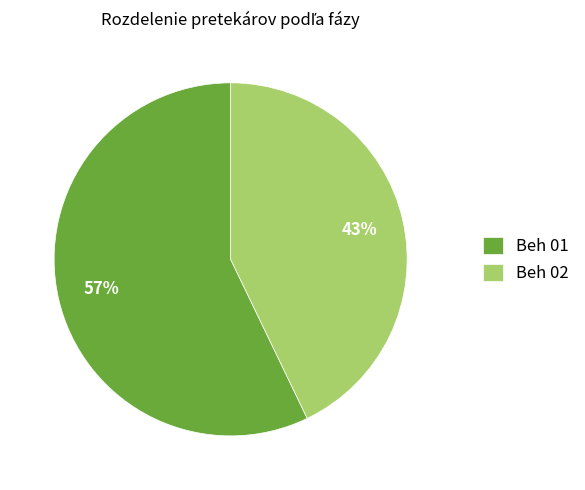

Is Beh 02 the majority of the pie?

No